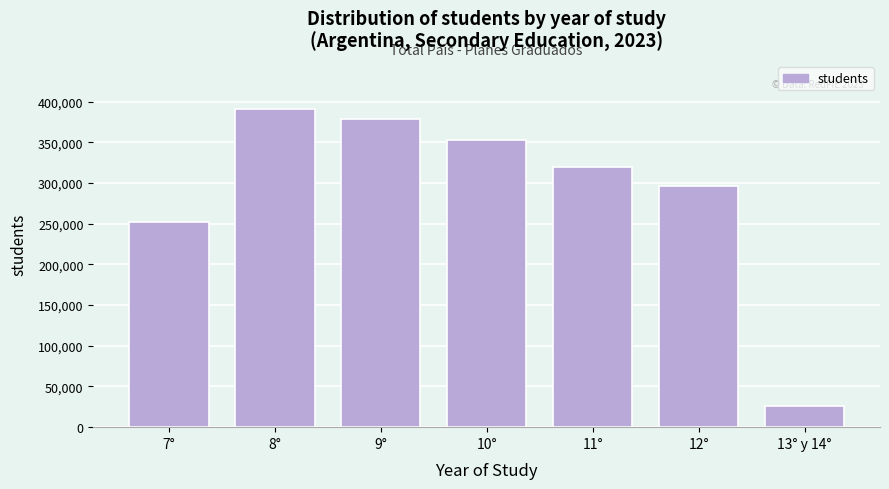

Reading left to right, transcribe all the data shown in this chart.

251655	391151	378815	353027	319989	296679	26022